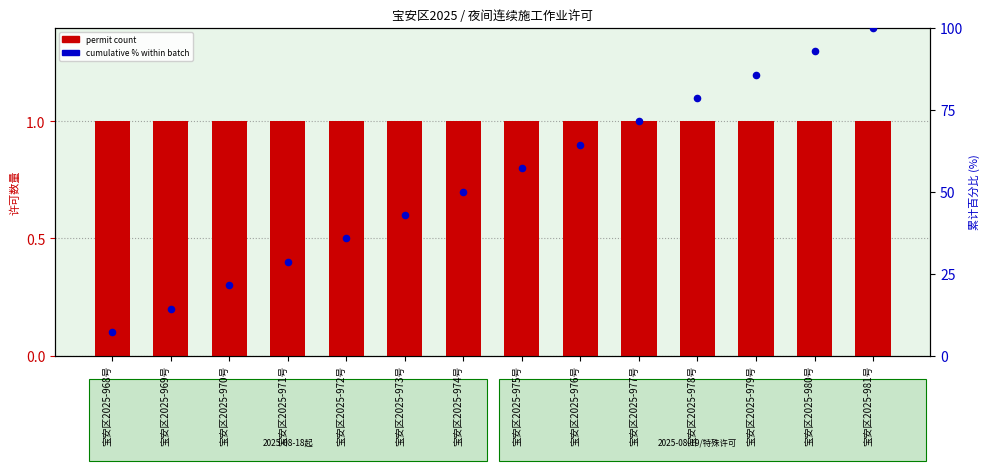

Which series contains the lowest Y value?

permit count